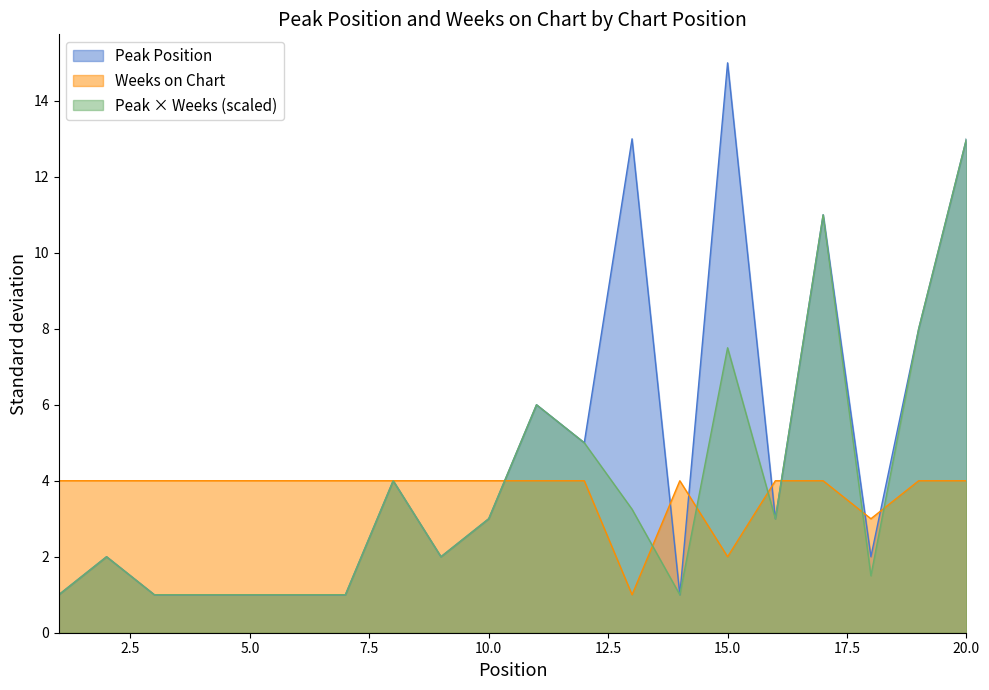

Which series has the largest total across all categories?

Peak Position